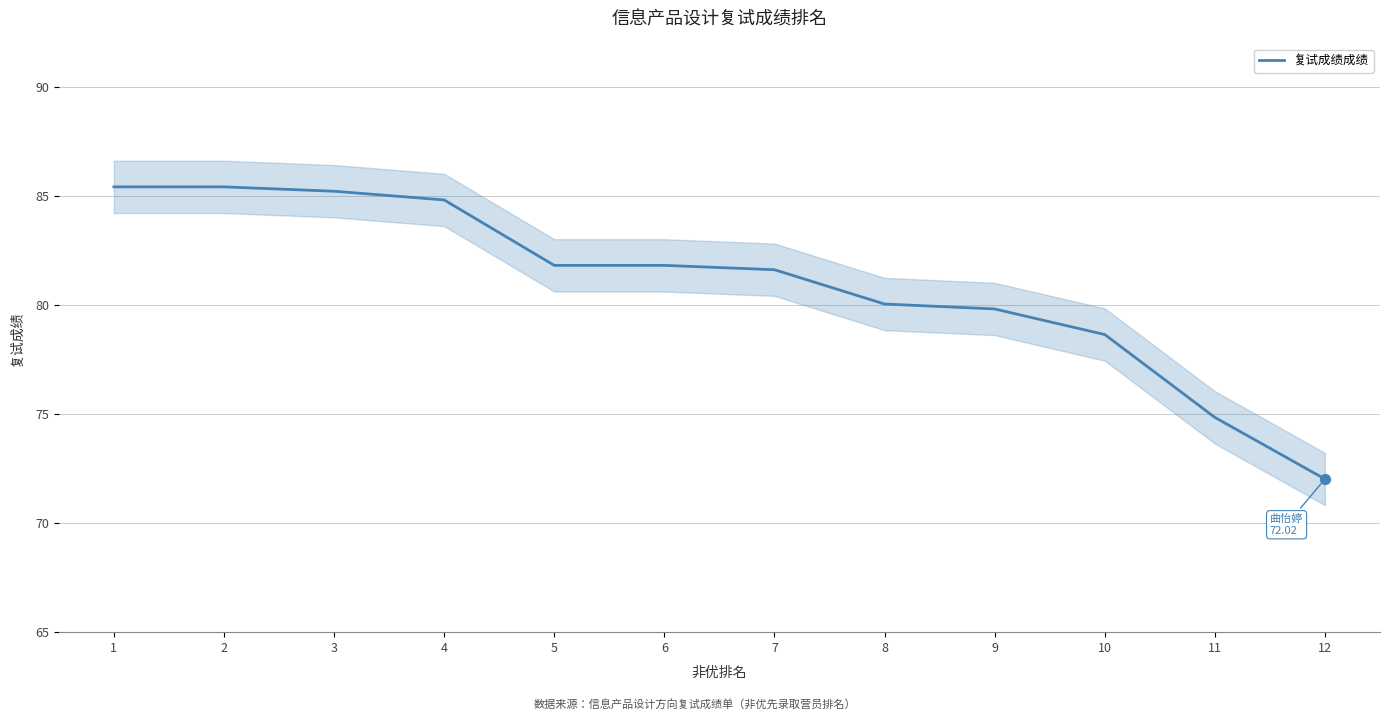

What is the change in value from 9 to 11?

-5.0